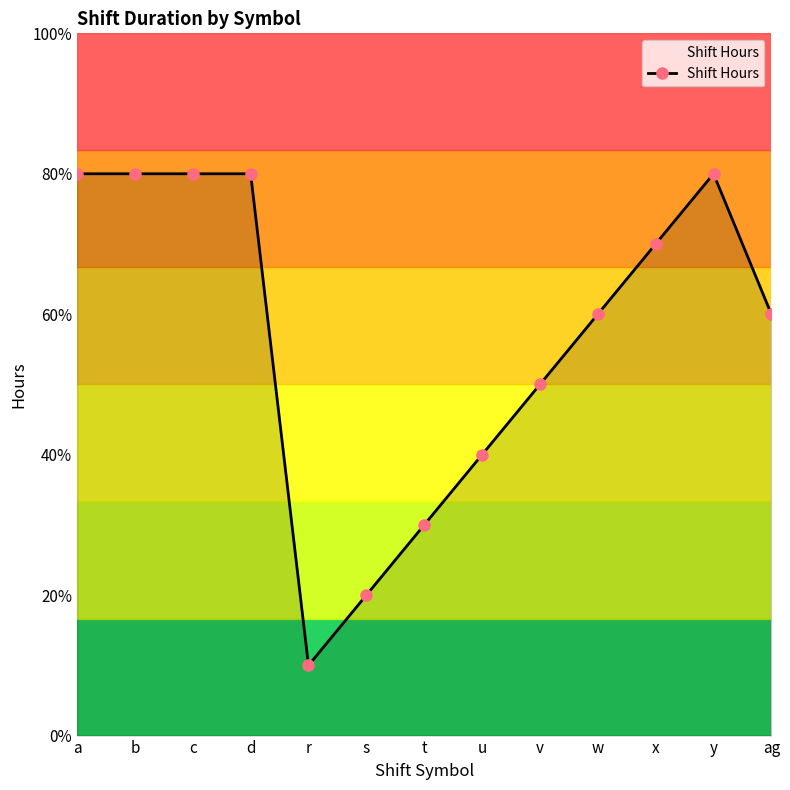

Is it true that the value at s is 3?

False